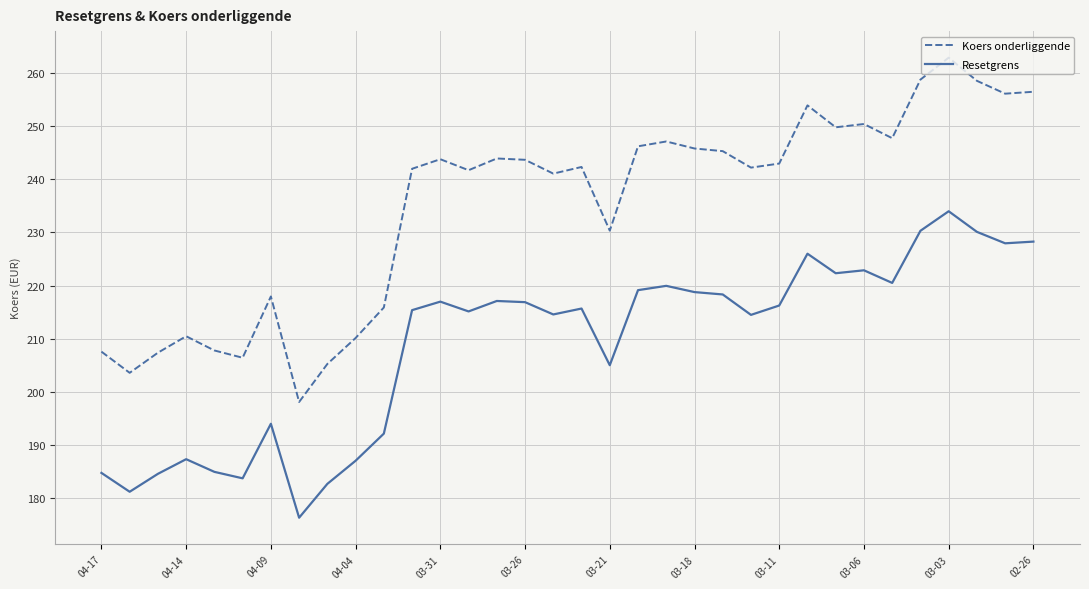

What is the average value of the Resetgrens series?

208.9